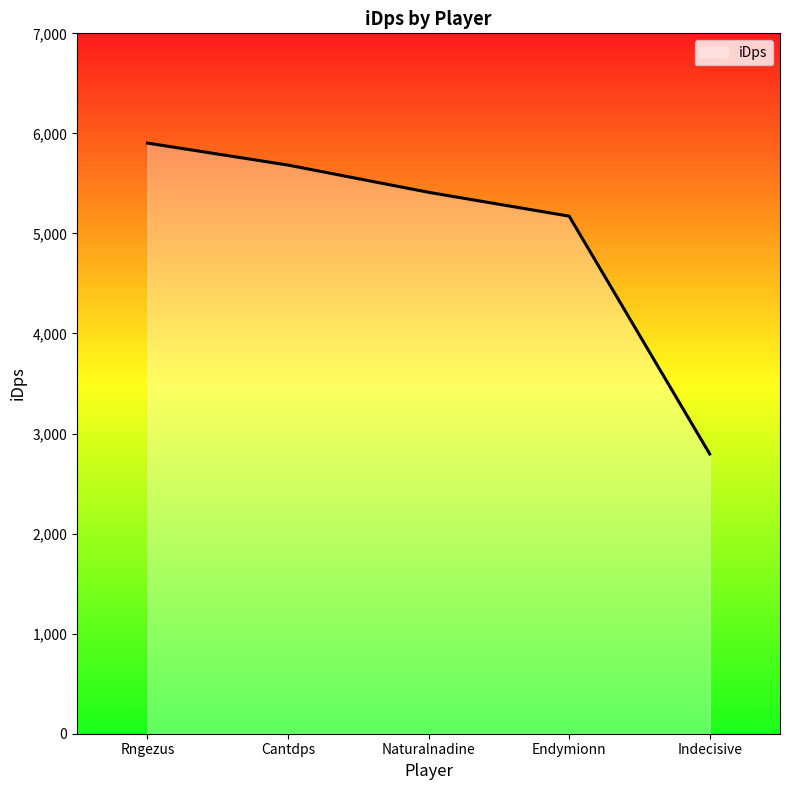

What is the ratio of the value at Indecisive to the value at Naturalnadine?

0.5